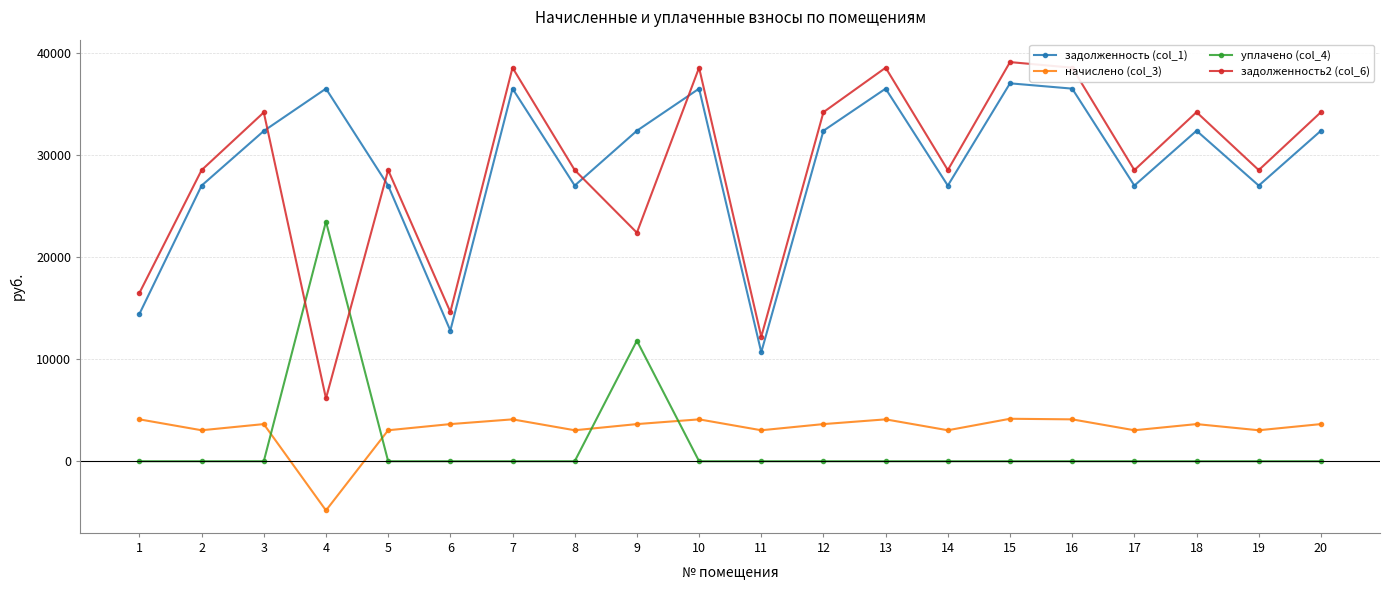

Is the value of задолженность2 (col_6) at 18 greater than the value of уплачено (col_4) at 13?

Yes